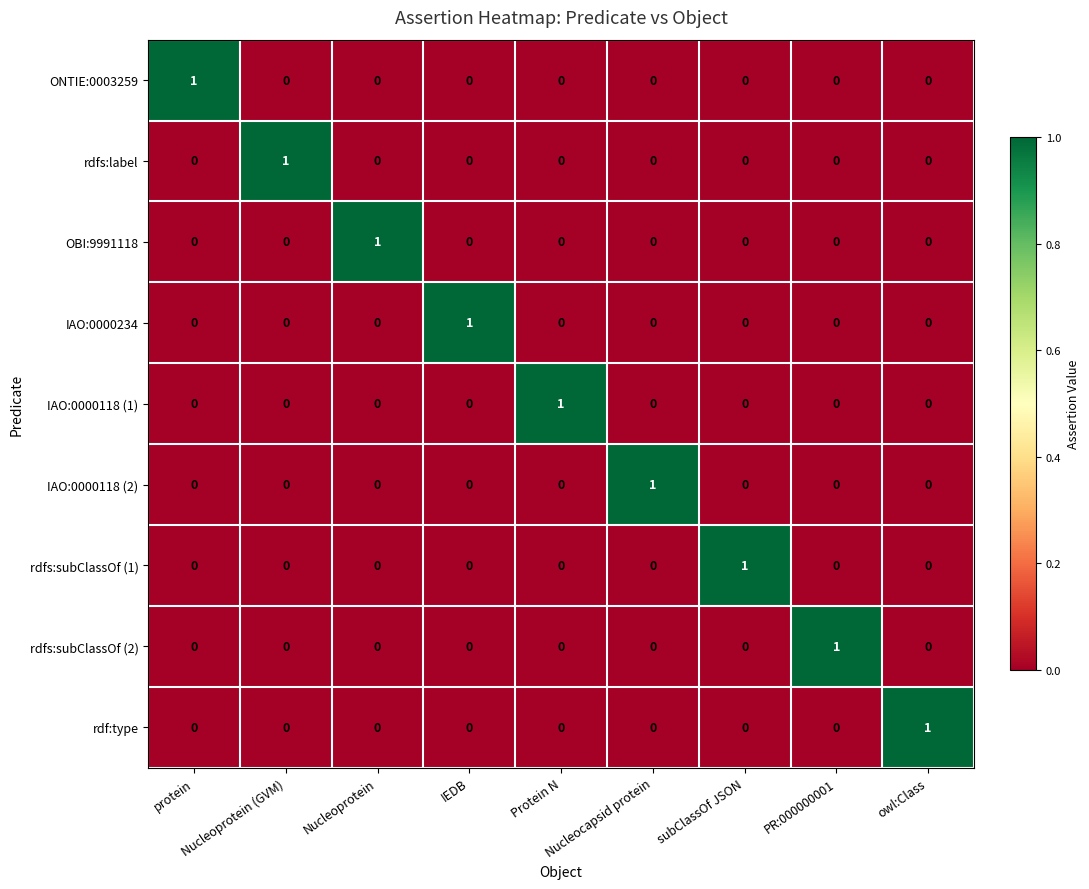

Count the rdfs:subClassOf (1) values in the range 0 to 1.

9